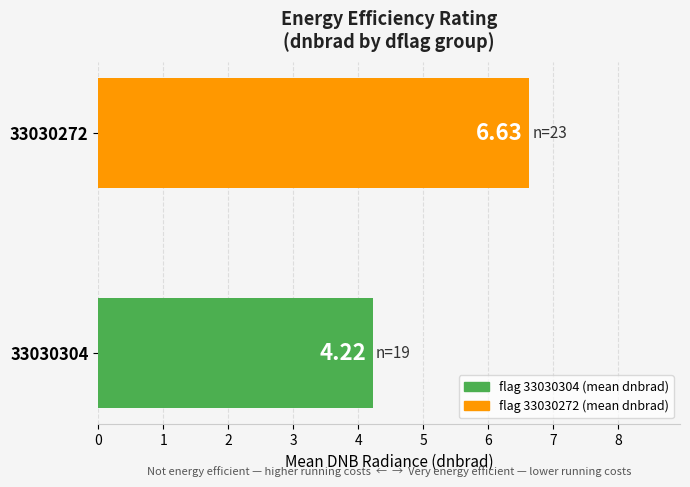

What is the sum of all values?

10.9